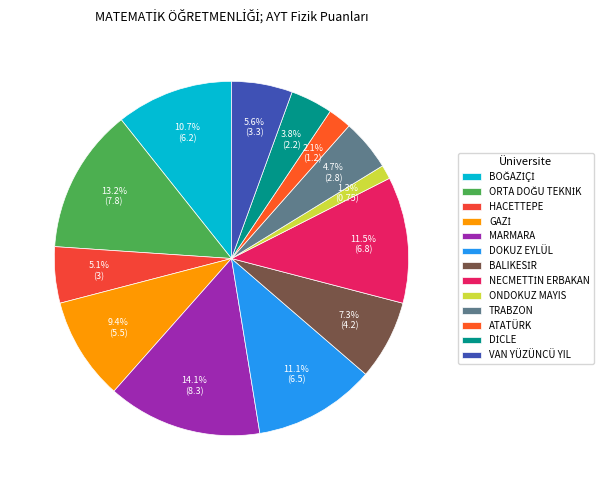

Do HACETTEPE and MARMARA together represent more than half of the pie?

No